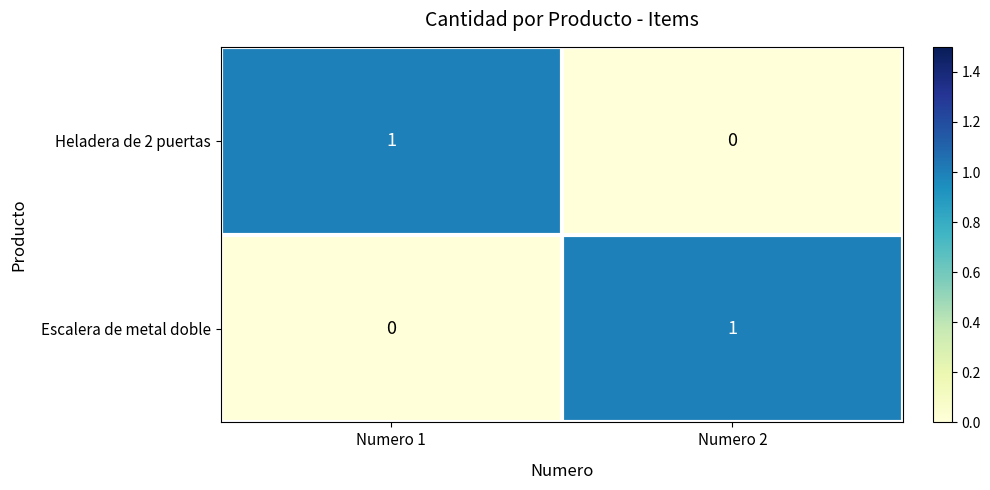

The Heladera de 2 puertas series shows 0 at Numero 2. True or false?

True